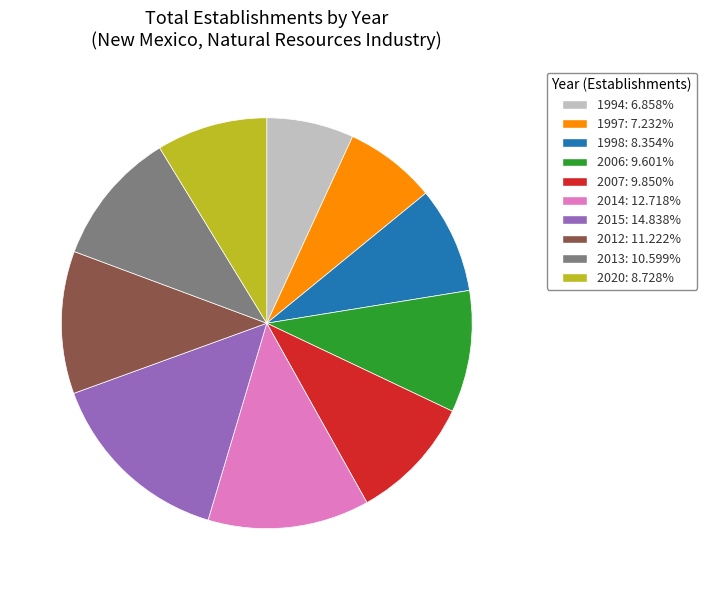

What is the largest slice in the pie chart?

2015